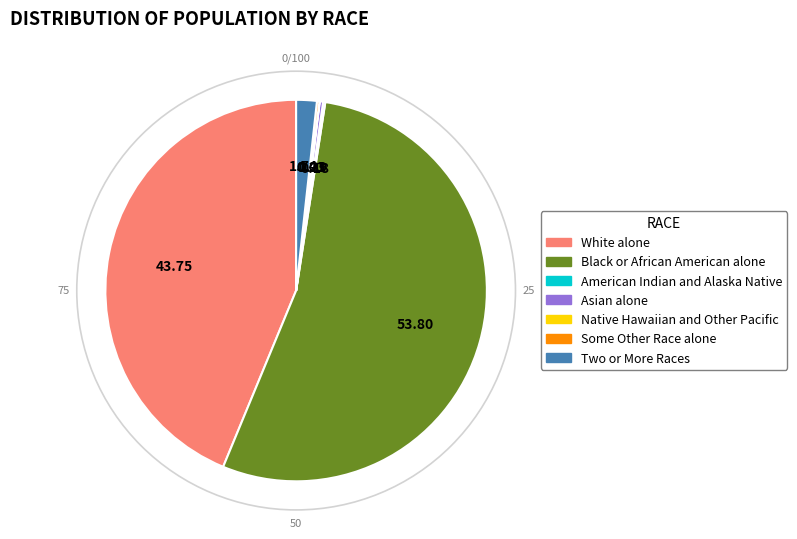

Is Asian alone the majority of the pie?

No